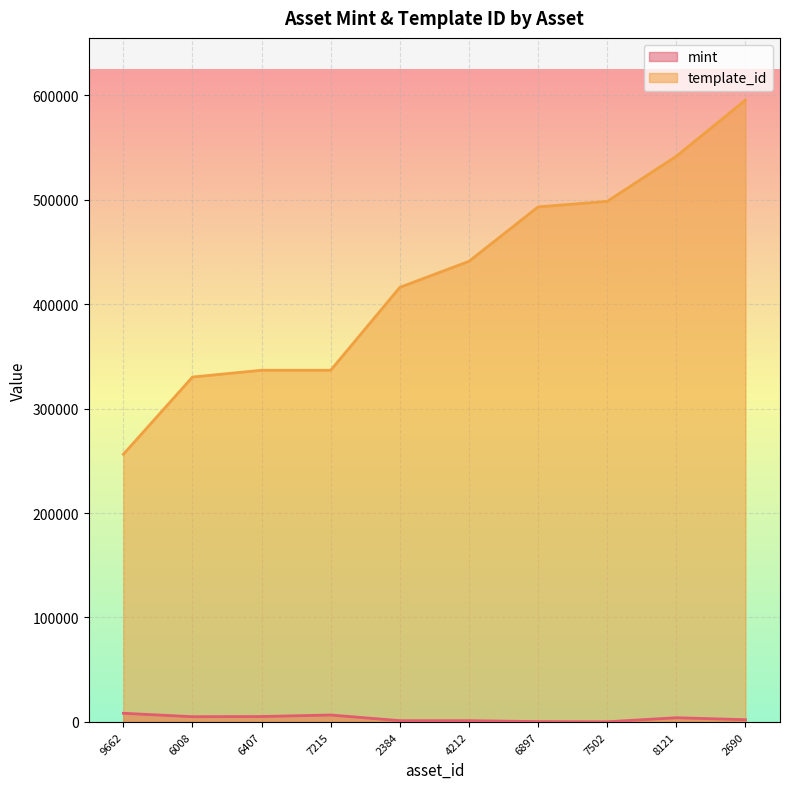

True or false: mint has more than 2 points higher than both neighbors.

False